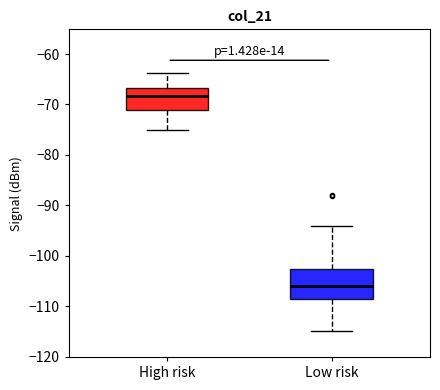

Where is the lower edge of the box for Low risk on the y-axis? The values are not printed on the chart, so give them approximately, as read against the axis.

-109